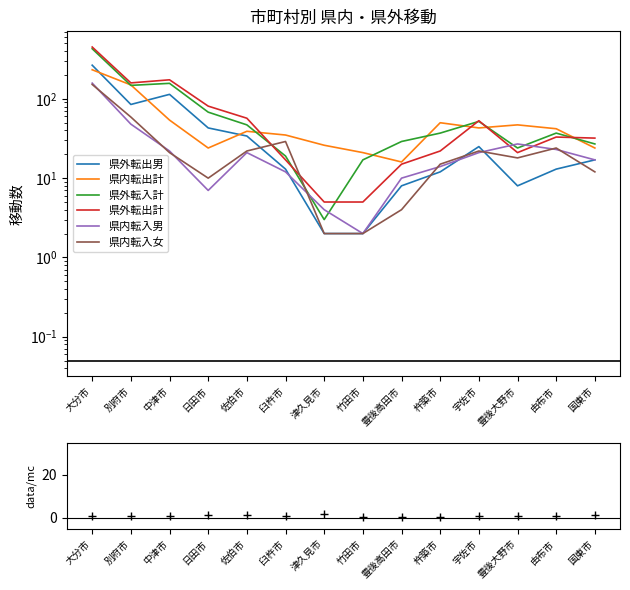

Reading right to left, extract all data points from this chart.

県外転出男: 国東市=17	由布市=13	豊後大野市=8	宇佐市=25	杵築市=12	豊後高田市=8	竹田市=2	津久見市=2	臼杵市=13	佐伯市=34	日田市=43	中津市=114	別府市=85	大分市=266
県内転出計: 国東市=24	由布市=42	豊後大野市=47	宇佐市=43	杵築市=50	豊後高田市=16	竹田市=21	津久見市=26	臼杵市=35	佐伯市=39	日田市=24	中津市=54	別府市=150	大分市=233
県外転入計: 国東市=27	由布市=37	豊後大野市=24	宇佐市=52	杵築市=37	豊後高田市=29	竹田市=17	津久見市=3	臼杵市=19	佐伯市=47	日田市=68	中津市=157	別府市=148	大分市=429
県外転出計: 国東市=32	由布市=33	豊後大野市=21	宇佐市=53	杵築市=22	豊後高田市=15	竹田市=5	津久見市=5	臼杵市=17	佐伯市=57	日田市=81	中津市=174	別府市=159	大分市=451
県内転入男: 国東市=17	由布市=23	豊後大野市=27	宇佐市=21	杵築市=14	豊後高田市=10	竹田市=2	津久見市=4	臼杵市=12	佐伯市=21	日田市=7	中津市=22	別府市=48	大分市=158
県内転入女: 国東市=12	由布市=24	豊後大野市=18	宇佐市=22	杵築市=15	豊後高田市=4	竹田市=2	津久見市=2	臼杵市=29	佐伯市=22	日田市=10	中津市=21	別府市=59	大分市=152